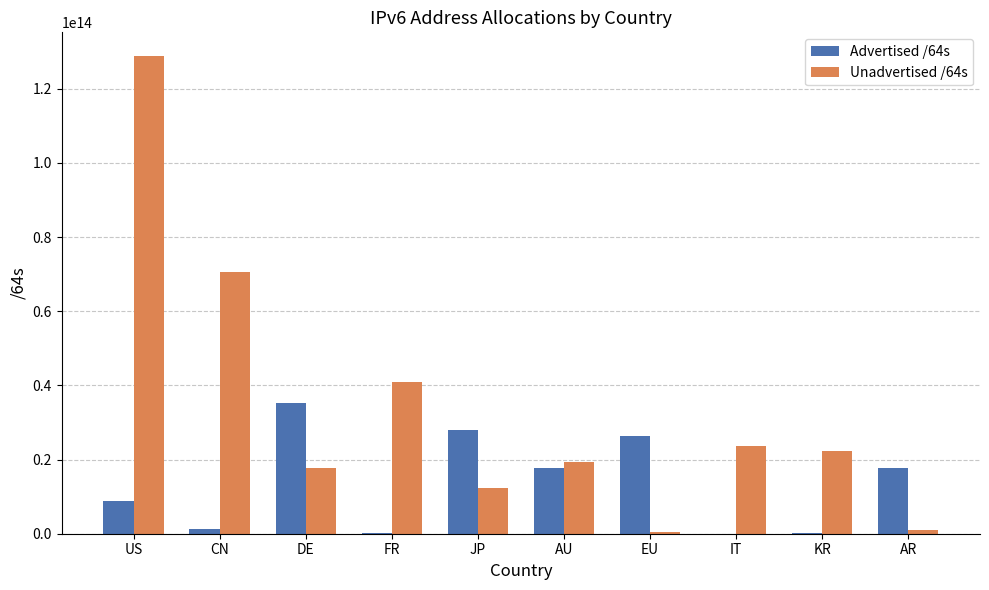

The value of Advertised /64s at EU is 26396869197824. True or false?

True